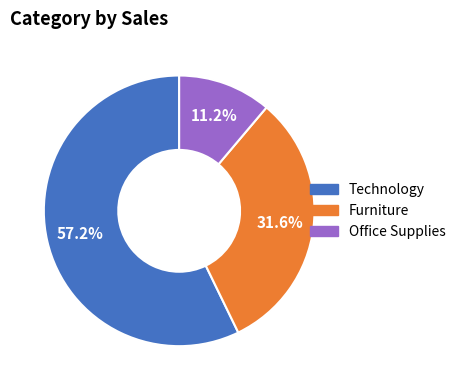

Is there any slice that represents more than half of the pie?

Yes